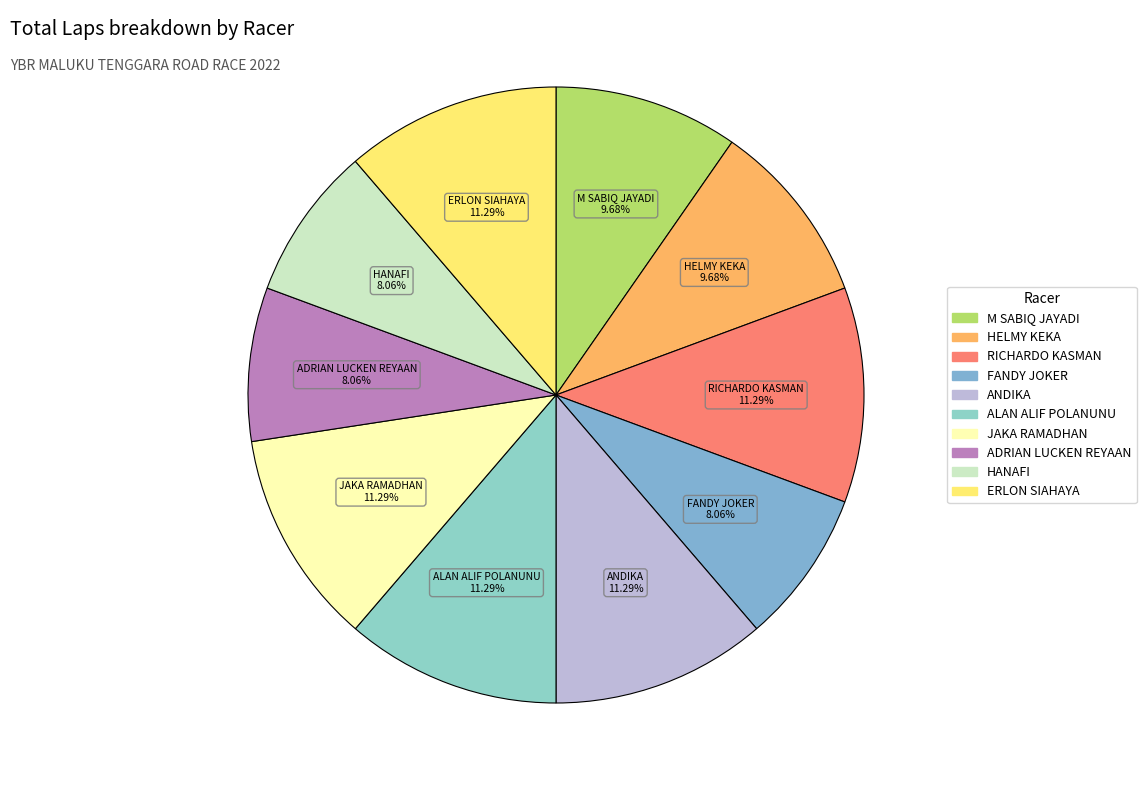

What is the ratio of the value at FANDY JOKER to the value at ALAN ALIF POLANUNU?

0.7